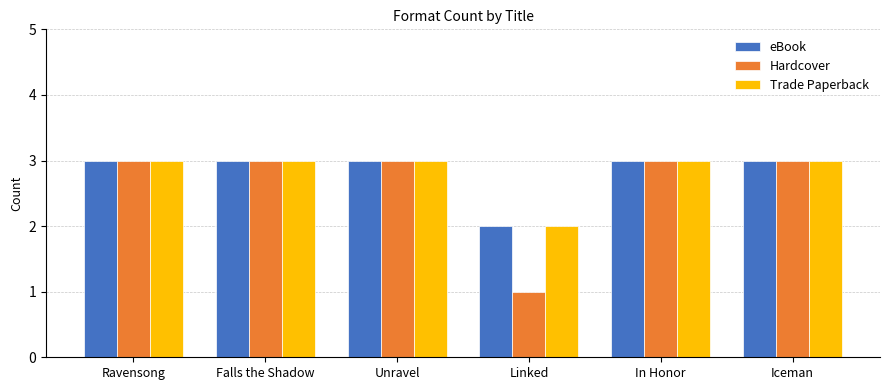

What is the label of the 6th bar from the left?

Iceman